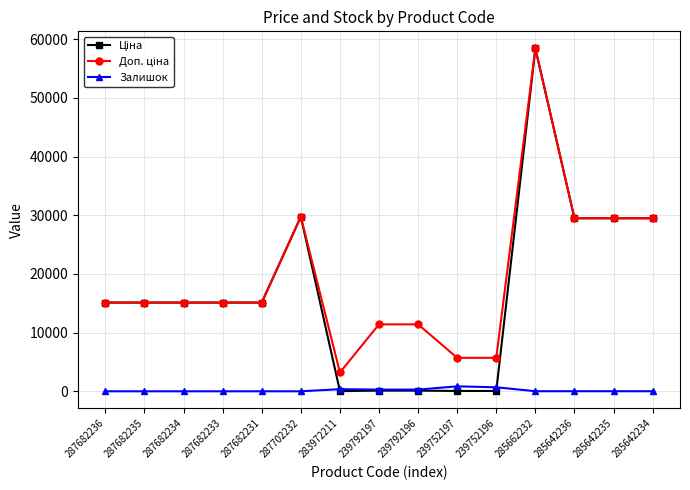

What is the difference between the highest and lowest values at 287682231?

15120.0